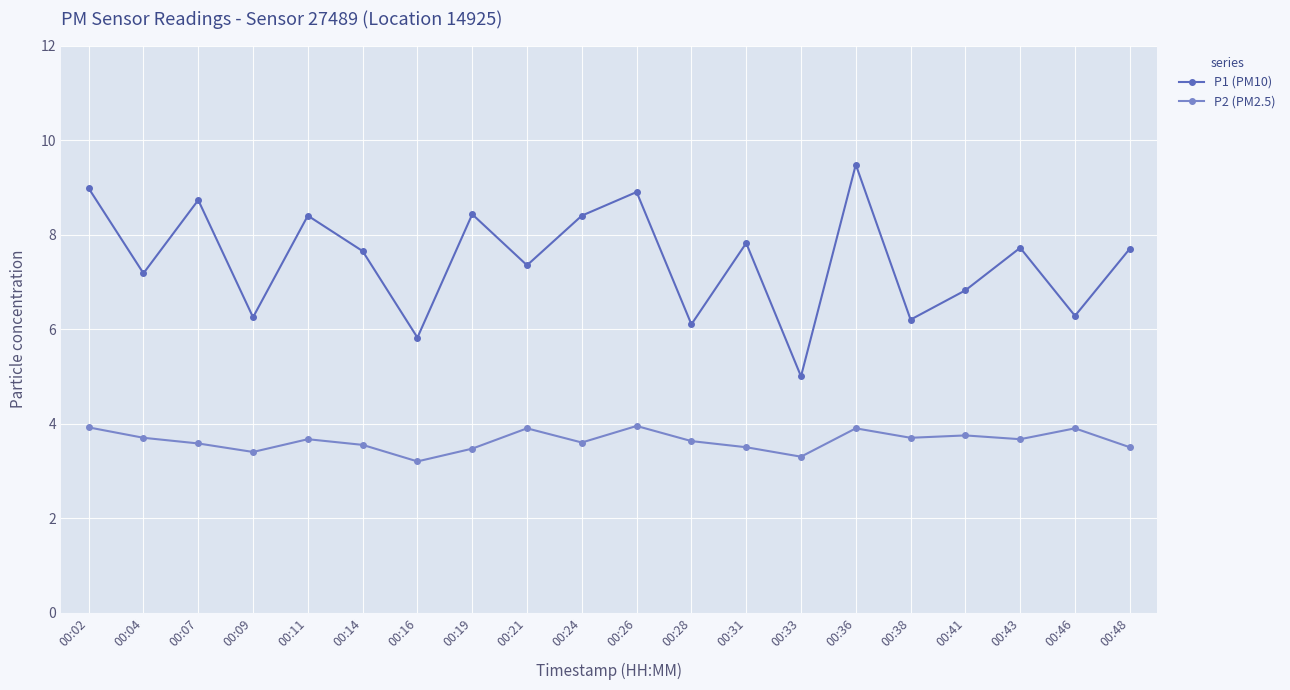

Where is the first local minimum for P2 (PM2.5)?

00:09